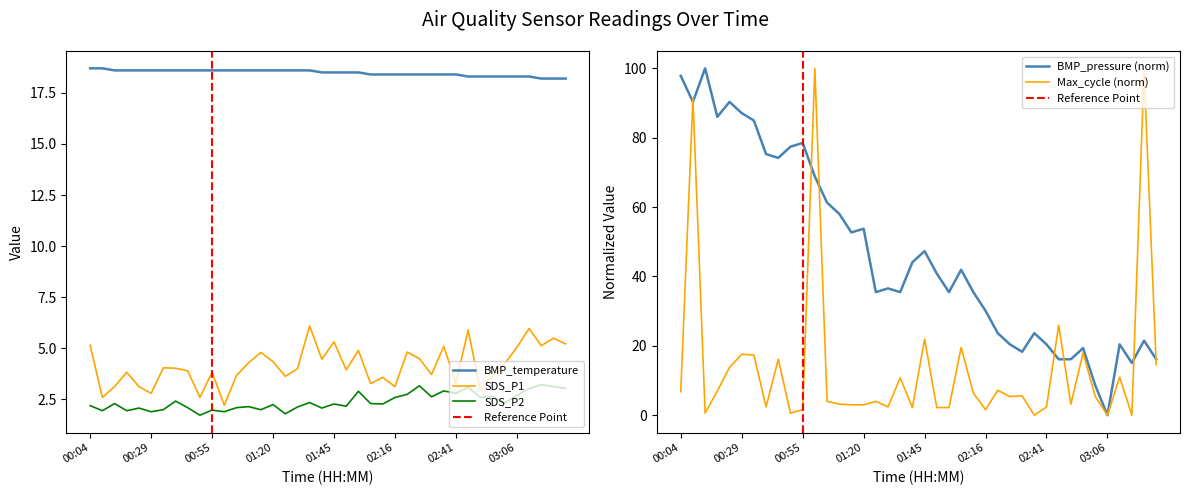

What is the sum of all BMP_temperature values?

739.2